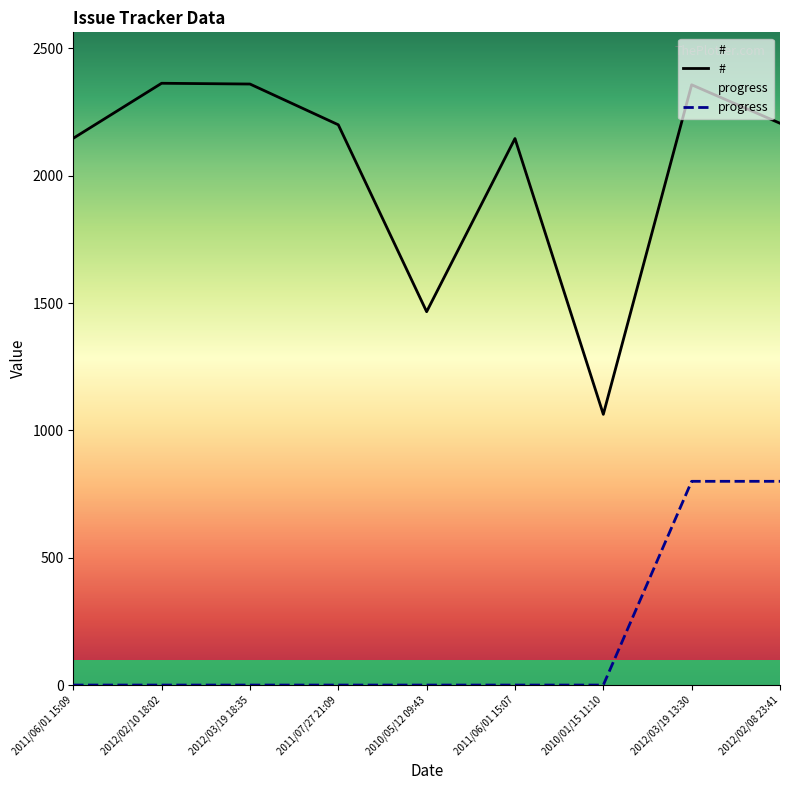

Rank the categories by progress value from highest to lowest.

2012/03/19 13:30, 2012/02/08 23:41, 2011/06/01 15:09, 2012/02/10 18:02, 2012/03/19 18:35, 2011/07/27 21:09, 2010/05/12 09:43, 2011/06/01 15:07, 2010/01/15 11:10